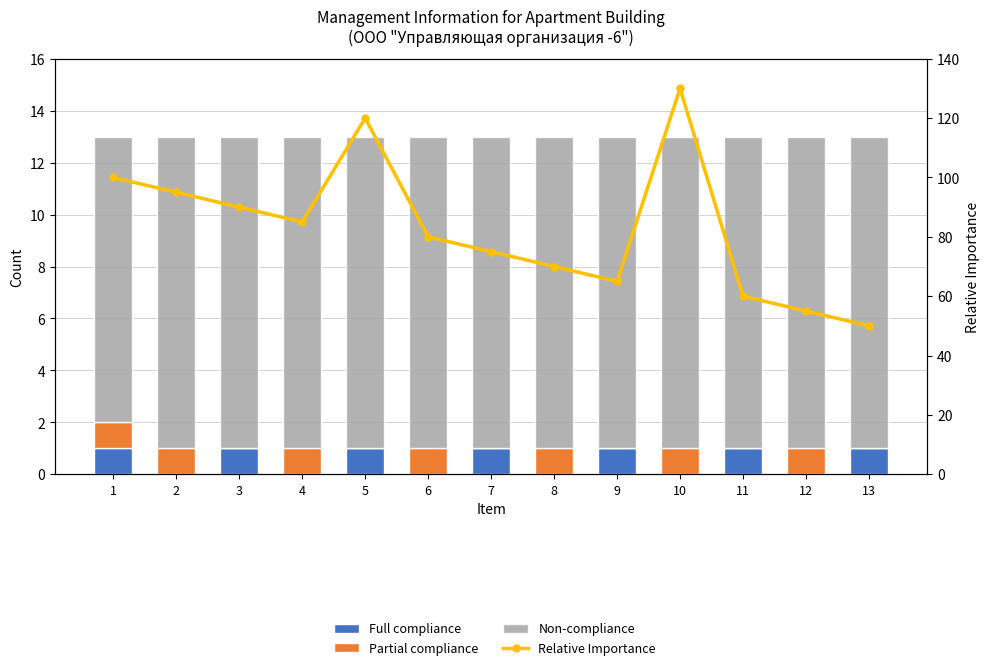

What is the approximate value of Relative Importance at 12?

55